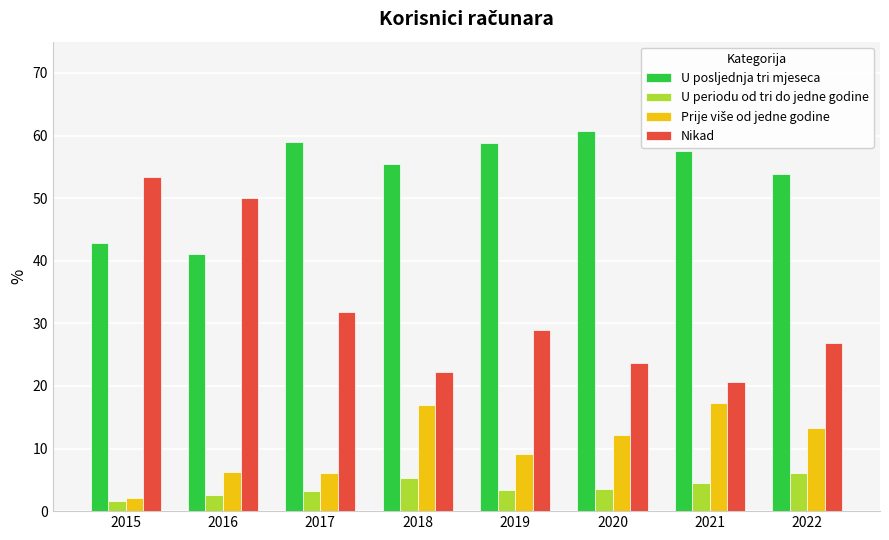

What is the sum of all U posljednja tri mjeseca values?

429.4